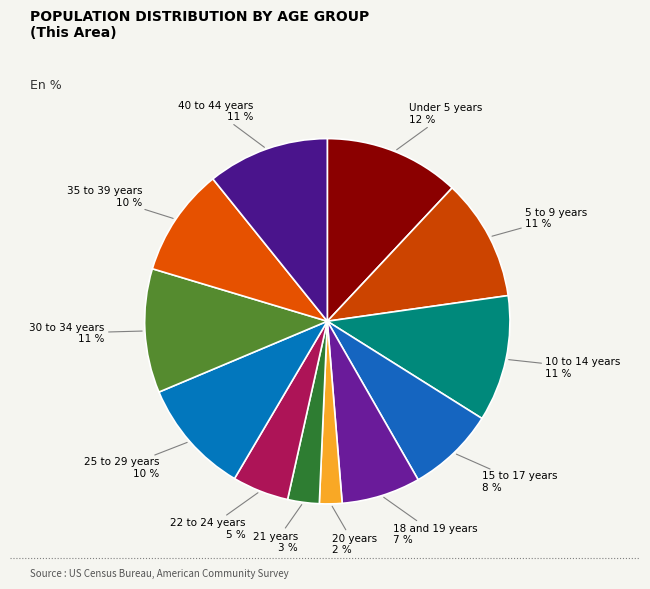

To the nearest percent, what portion does 15 to 17 years represent?

8%